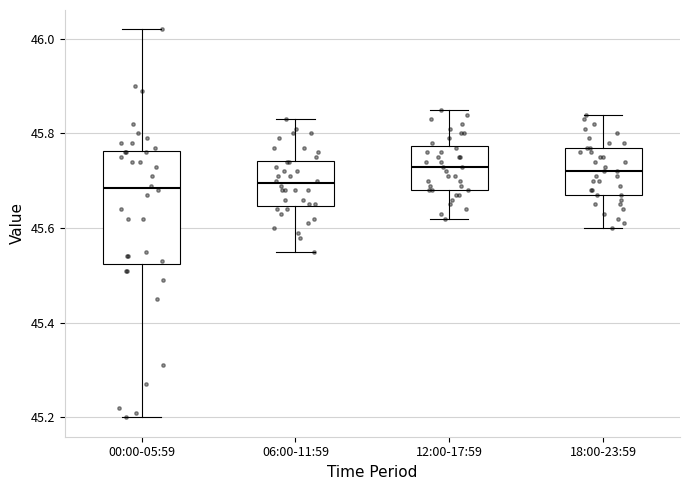

Which box is the tallest, from its lower edge to its upper edge?

00:00-05:59